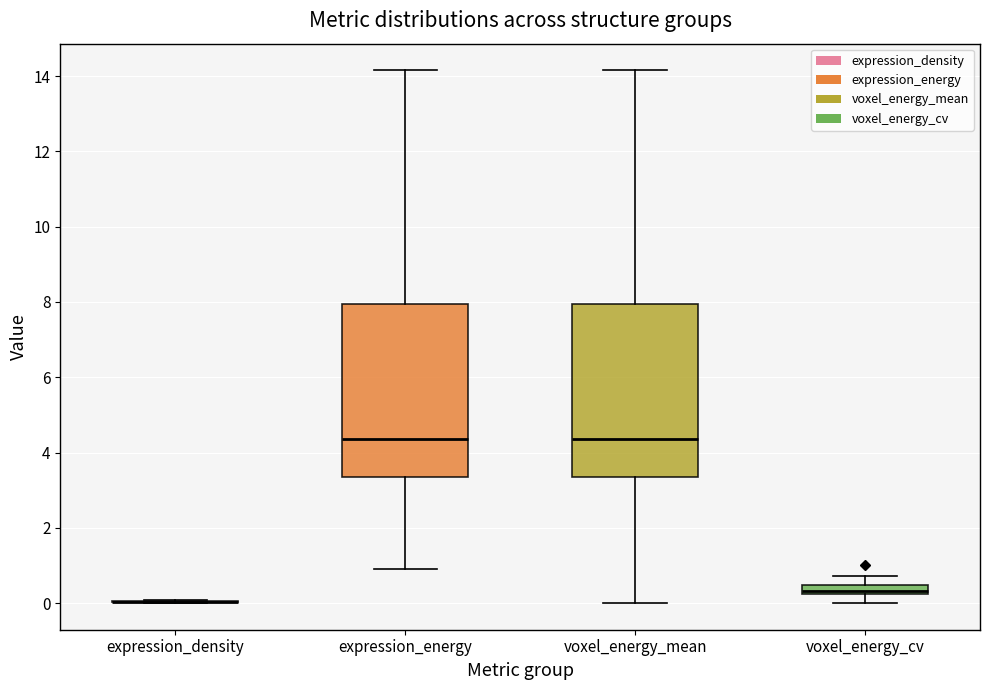

Where does the median line of the box for voxel_energy_mean sit on the y-axis? The values are not printed on the chart, so give them approximately, as read against the axis.

4.4